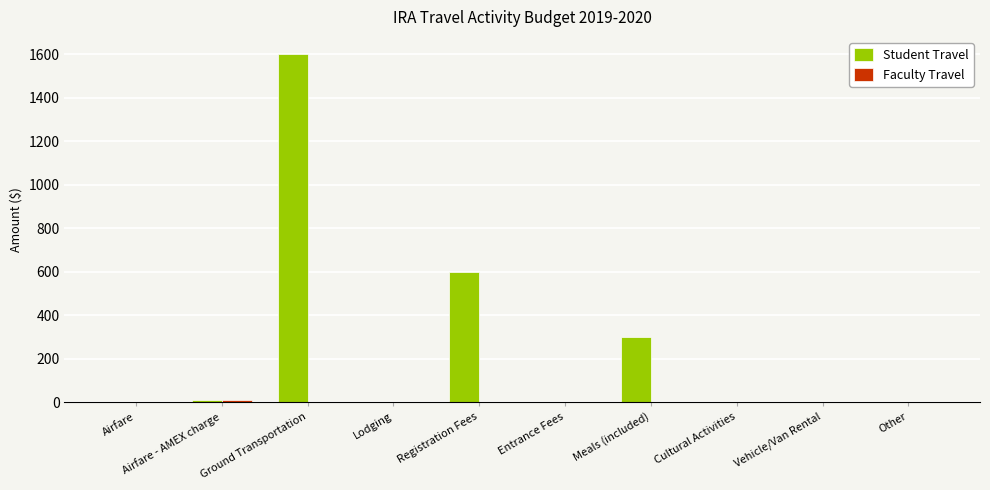

What is the sum of the Student Travel values at Vehicle/Van Rental and Meals (included)?

300